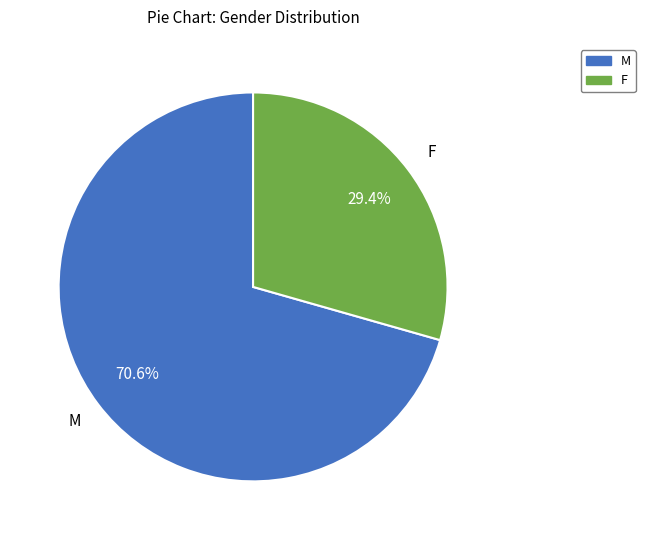

Which has a higher value, F or M?

M